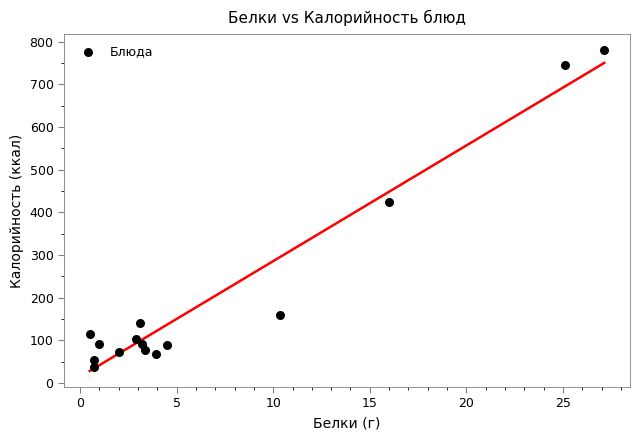

What is the range of Y values (max minus min)?

742.2